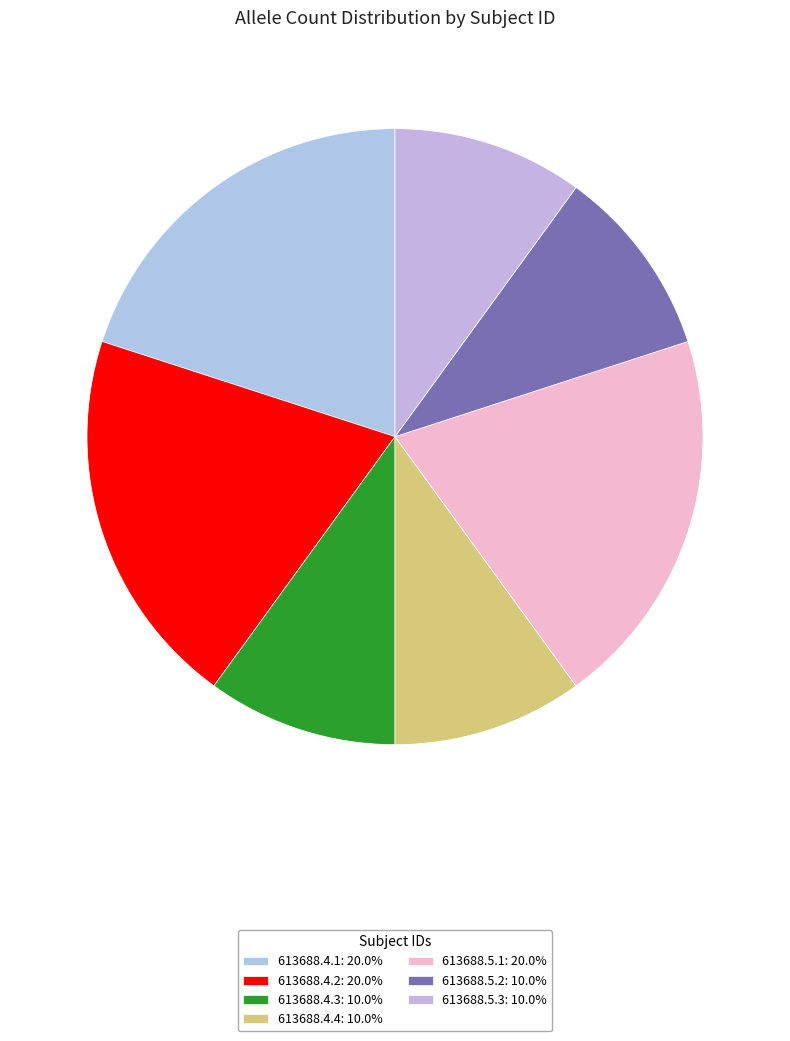

Rank the categories by value from highest to lowest.

613688.4.1, 613688.4.2, 613688.5.1, 613688.4.3, 613688.4.4, 613688.5.2, 613688.5.3